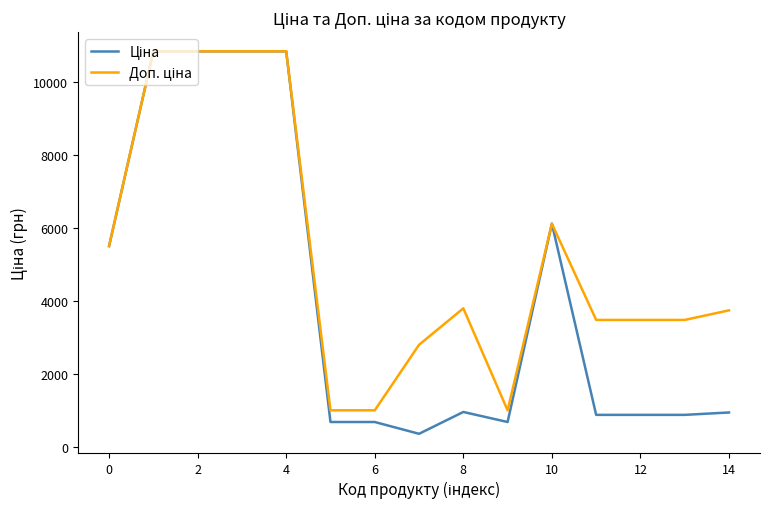

What is the maximum value shown in the chart?

10840.1